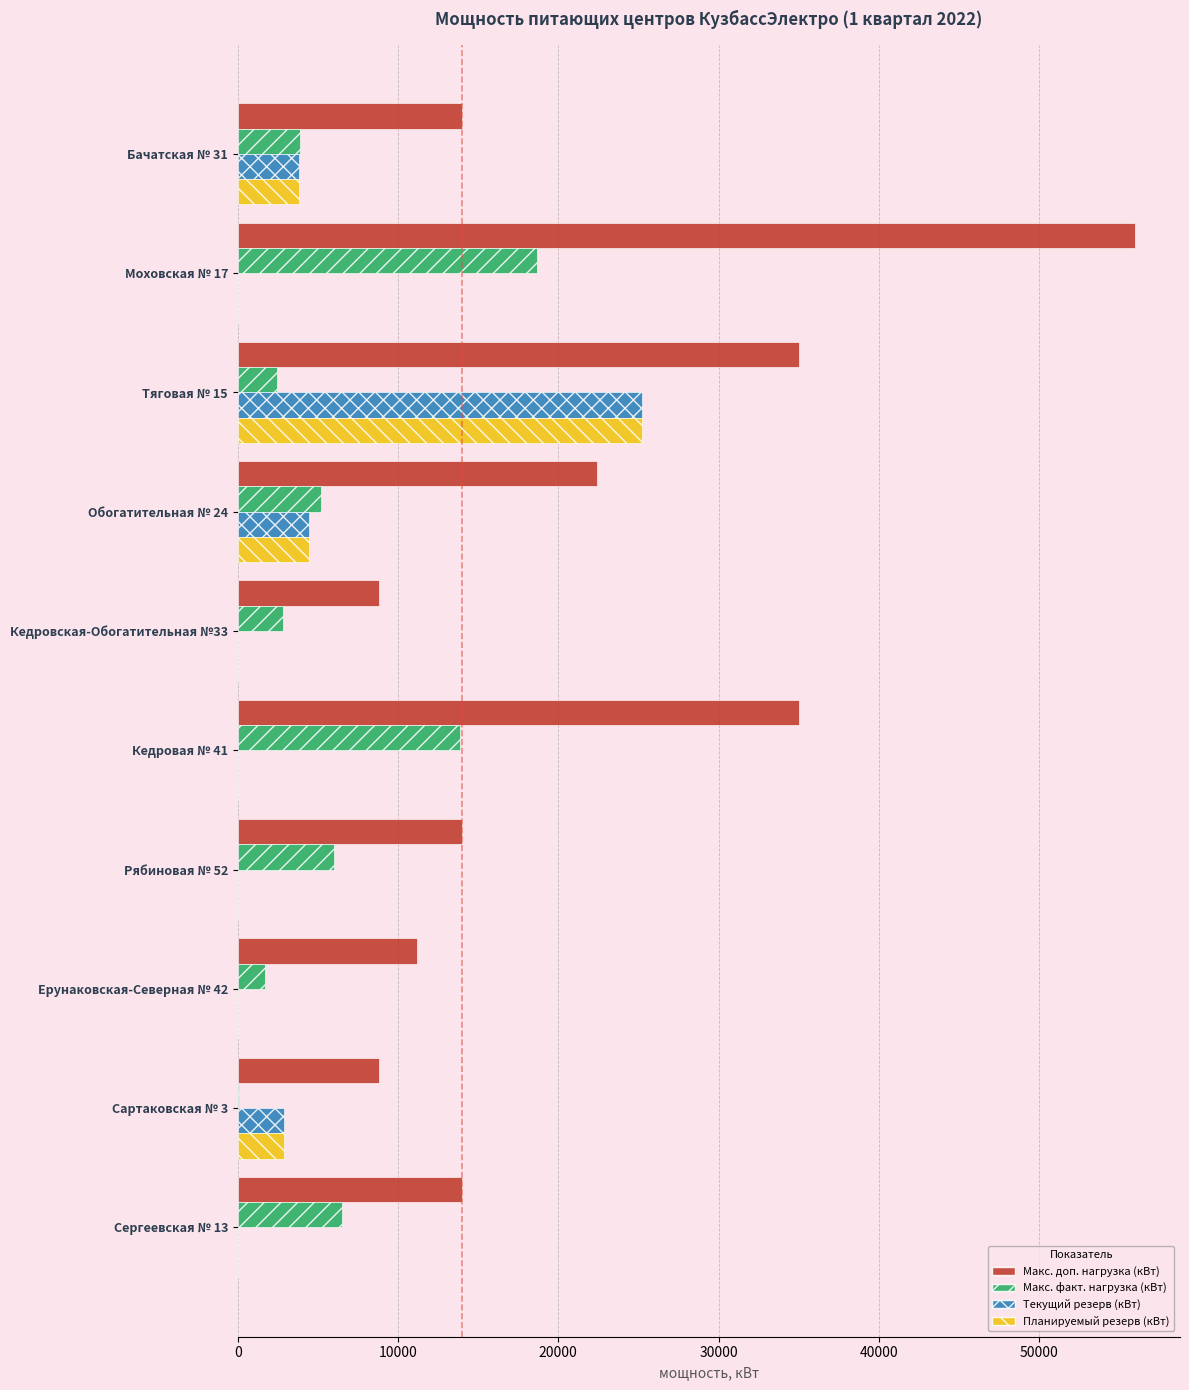

The value of Макс. доп. нагрузка (кВт) at Кедровская-Обогатительная №33 is 5473. True or false?

False